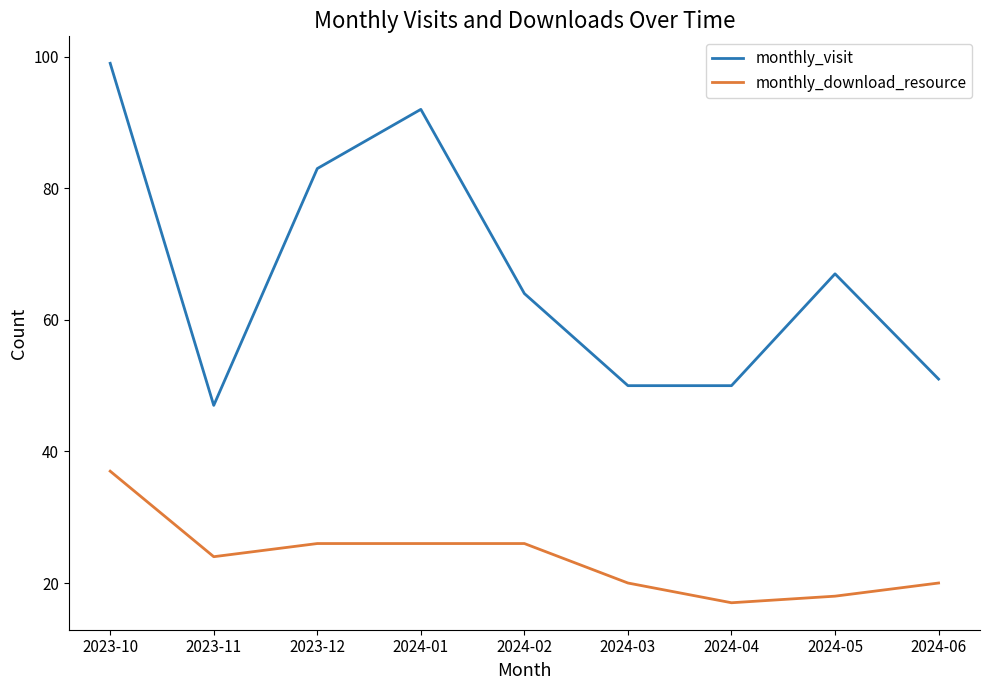

At which label does monthly_download_resource first exceed 24?

2023-10